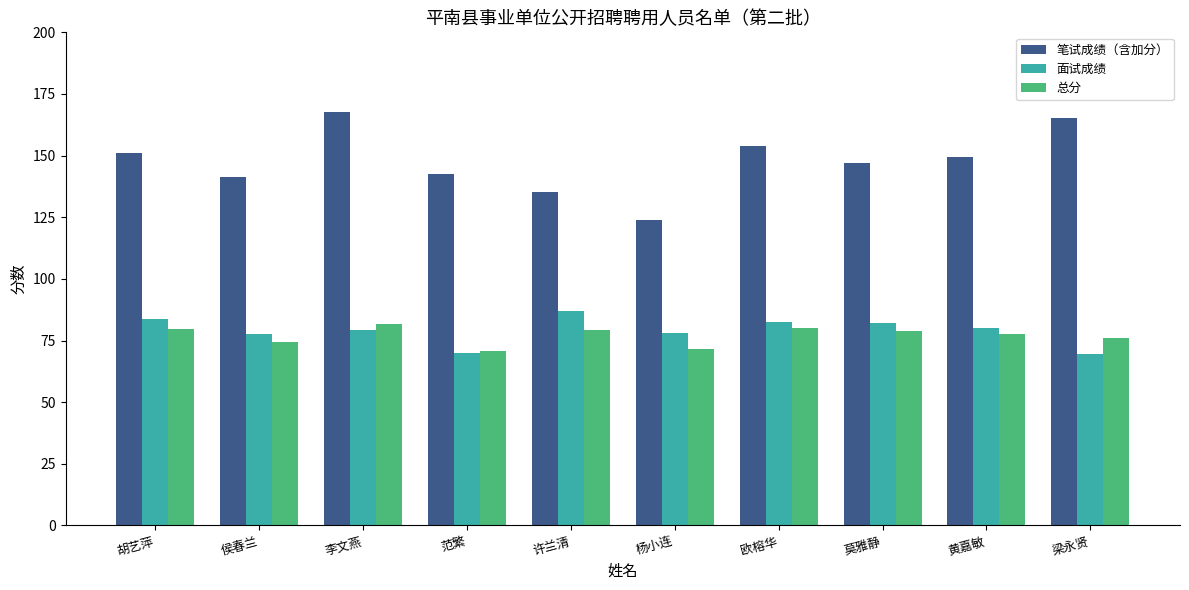

How many categories are shown in the chart?

10